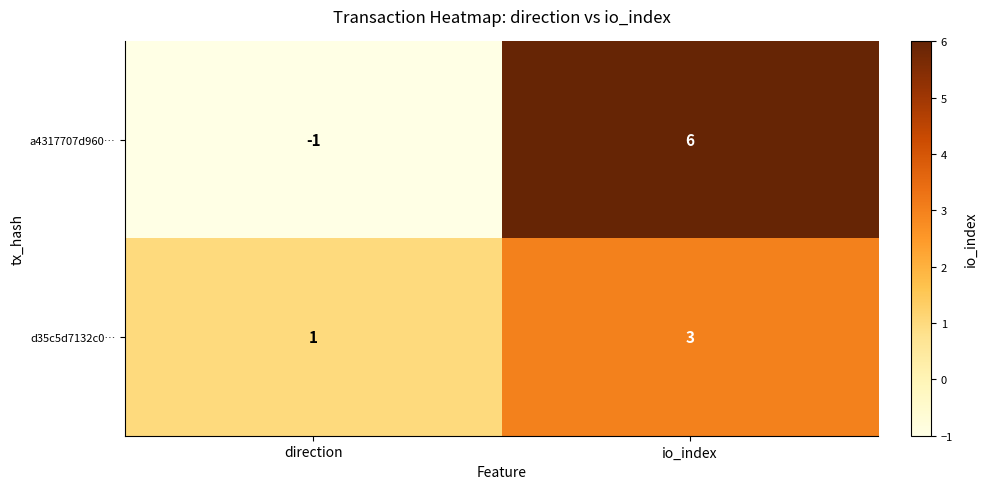

The value of a4317707d960… at direction is -1. True or false?

True